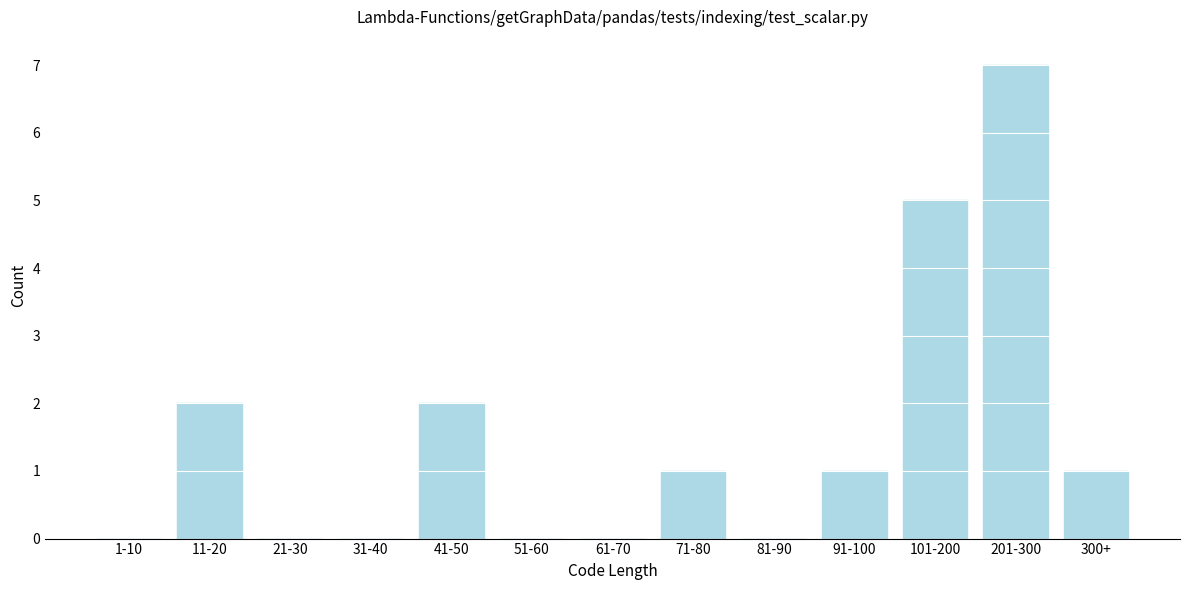

Reading right to left, what are all the values shown in this chart?

300+=1	201-300=7	101-200=5	91-100=1	81-90=0	71-80=1	61-70=0	51-60=0	41-50=2	31-40=0	21-30=0	11-20=2	1-10=0